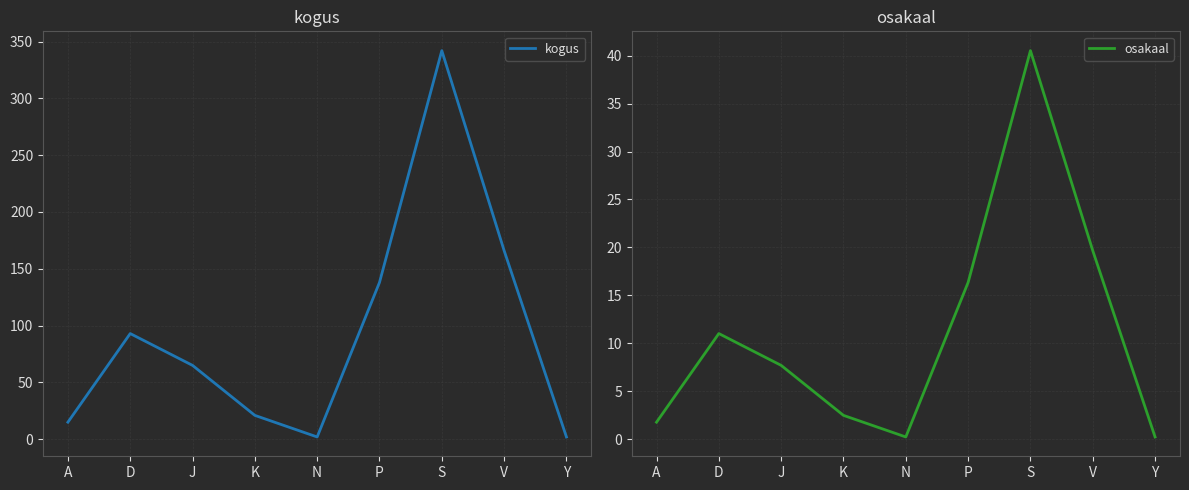

True or false: osakaal has a value of 0.4 at Y.

False